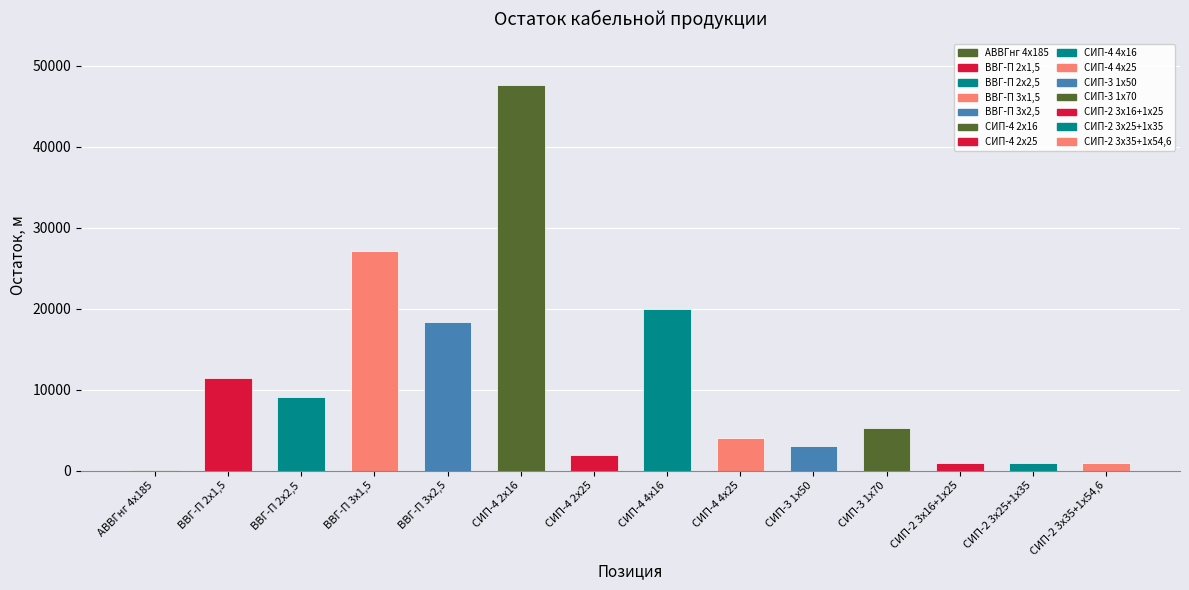

Are the bars horizontal?

No